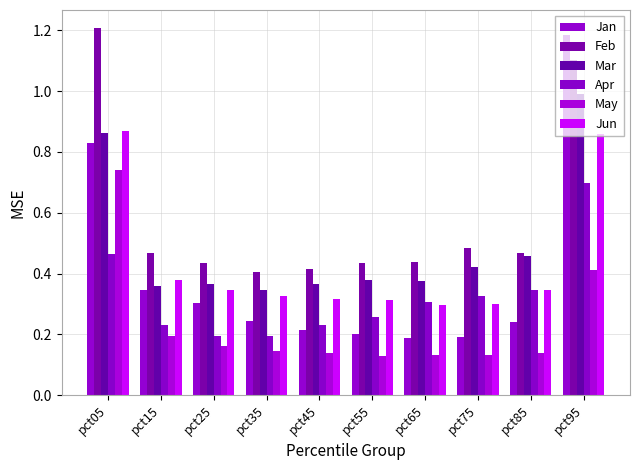

How many distinct data groups are displayed?

6